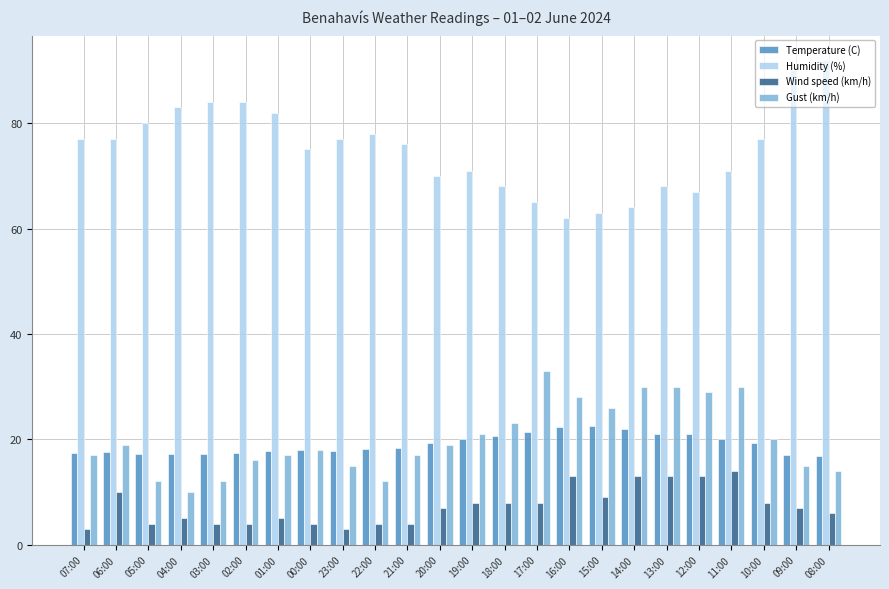

List the series in order of their peak value, highest first.

Humidity (%), Gust (km/h), Temperature (C), Wind speed (km/h)